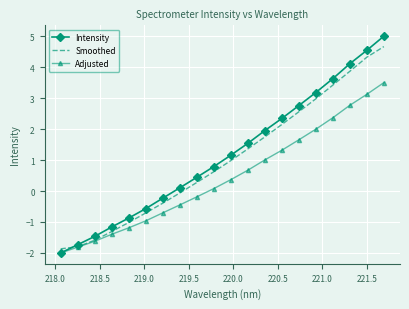

Reading right to left, transcribe all the data shown in this chart.

Intensity: 5.0	4.5	4.1	3.6	3.2	2.8	2.3	2.0	1.5	1.2	0.8	0.4	0.1	-0.2	-0.6	-0.9	-1.2	-1.5	-1.7	-2.0
Smoothed: 4.7	4.3	3.9	3.4	3.0	2.6	2.1	1.7	1.4	1.0	0.6	0.3	-0.1	-0.4	-0.7	-1.0	-1.3	-1.6	-1.8	-1.9
Adjusted: 3.5	3.1	2.8	2.4	2.0	1.7	1.3	1.0	0.7	0.4	0.1	-0.2	-0.4	-0.7	-1.0	-1.2	-1.4	-1.6	-1.8	-2.0